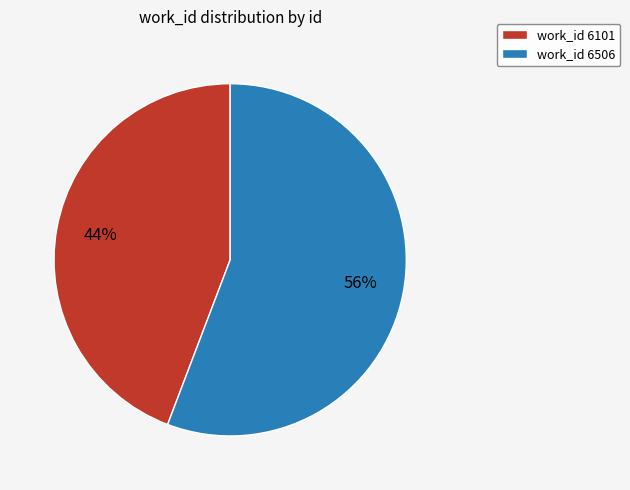

Rank the categories by value from highest to lowest.

work_id 6506, work_id 6101